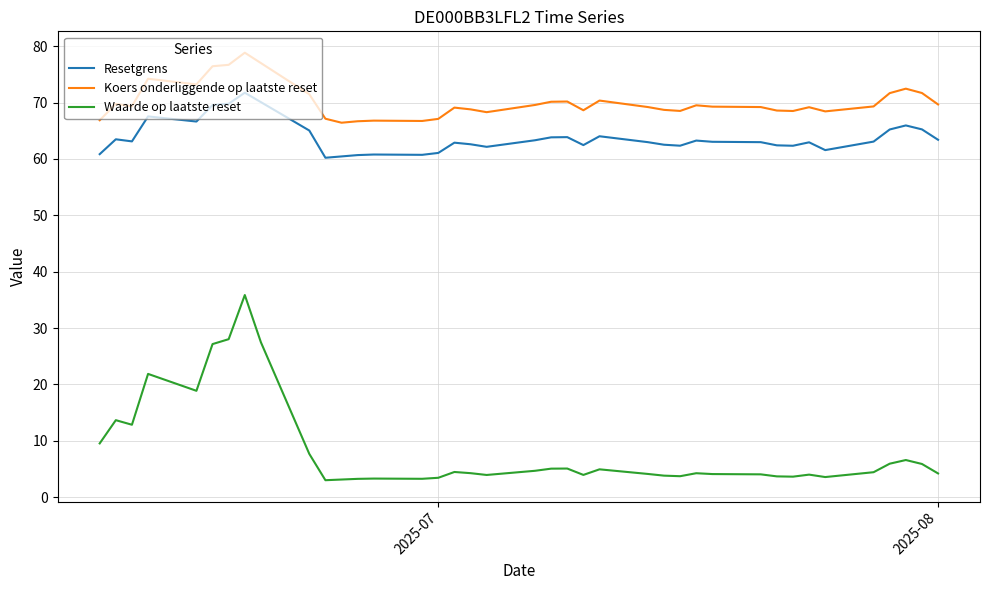

What is the minimum value for Koers onderliggende op laatste reset?

66.4